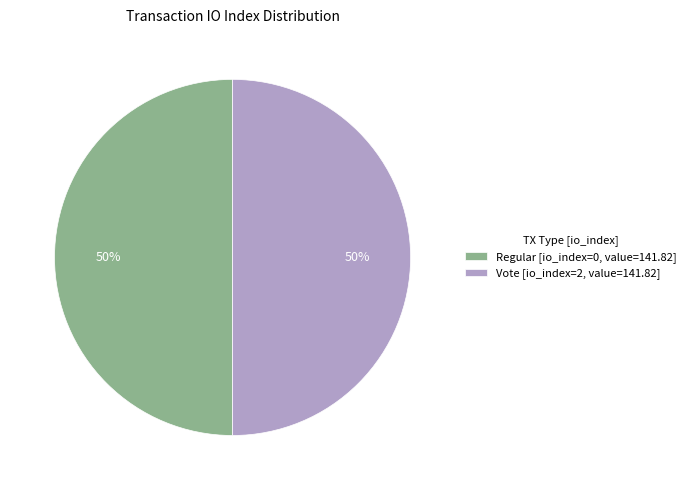

What percentage is the Vote [io_index=2, value=141.82] slice, to the nearest percent?

50%